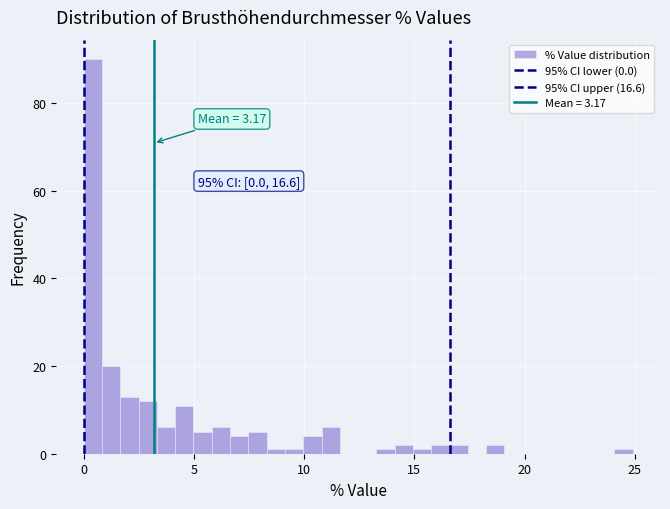

Around what value on the x-axis is the tallest bar? Give the approximate position of its centre, as read against the axis.

0.5